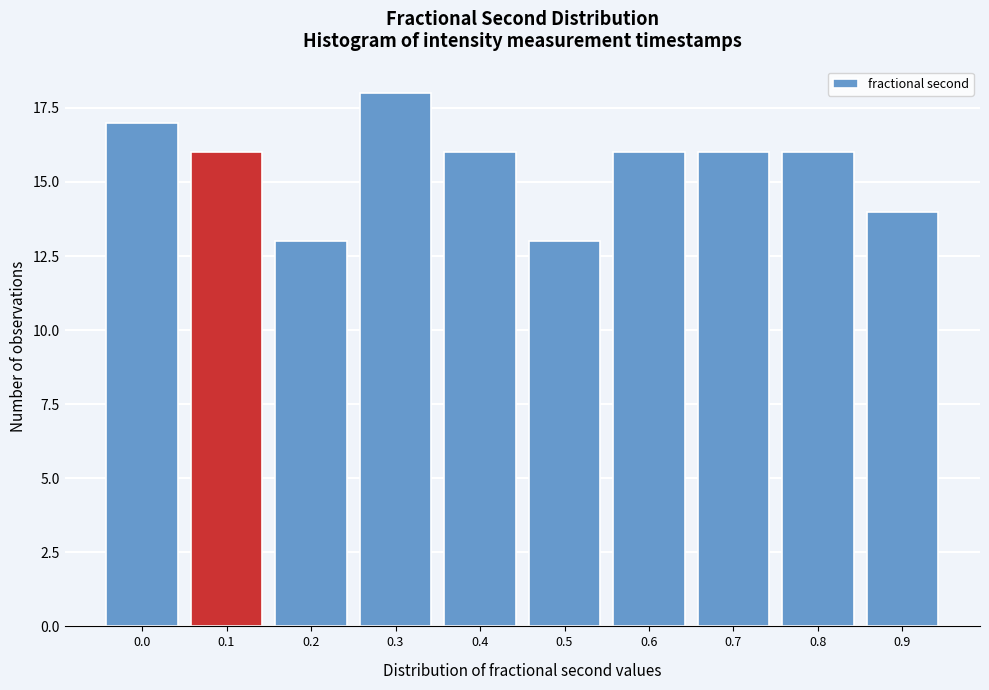

Reading right to left, extract all data points from this chart.

14	16	16	16	13	16	18	13	16	17